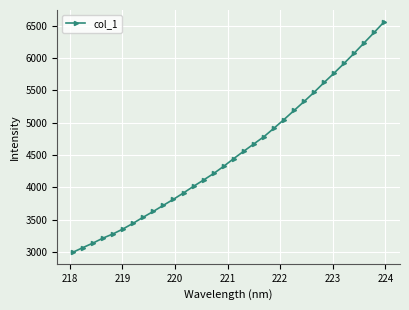

What is the value of the 20th point from the left?

4783.3